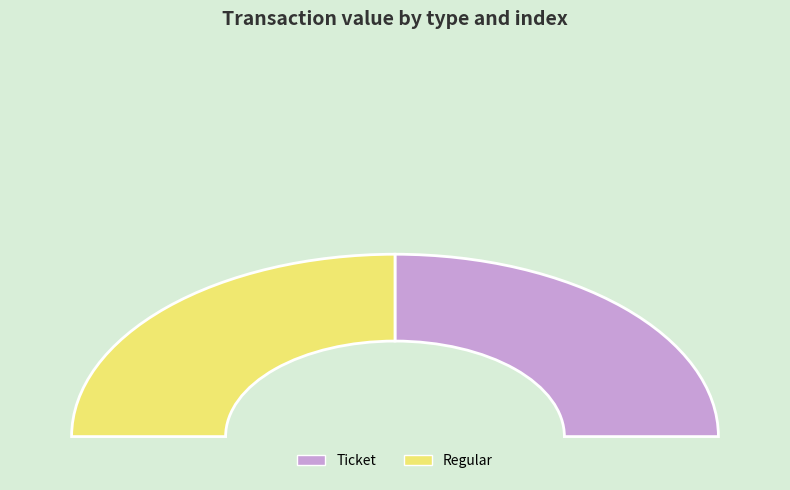

Count the number of slices in the pie.

4